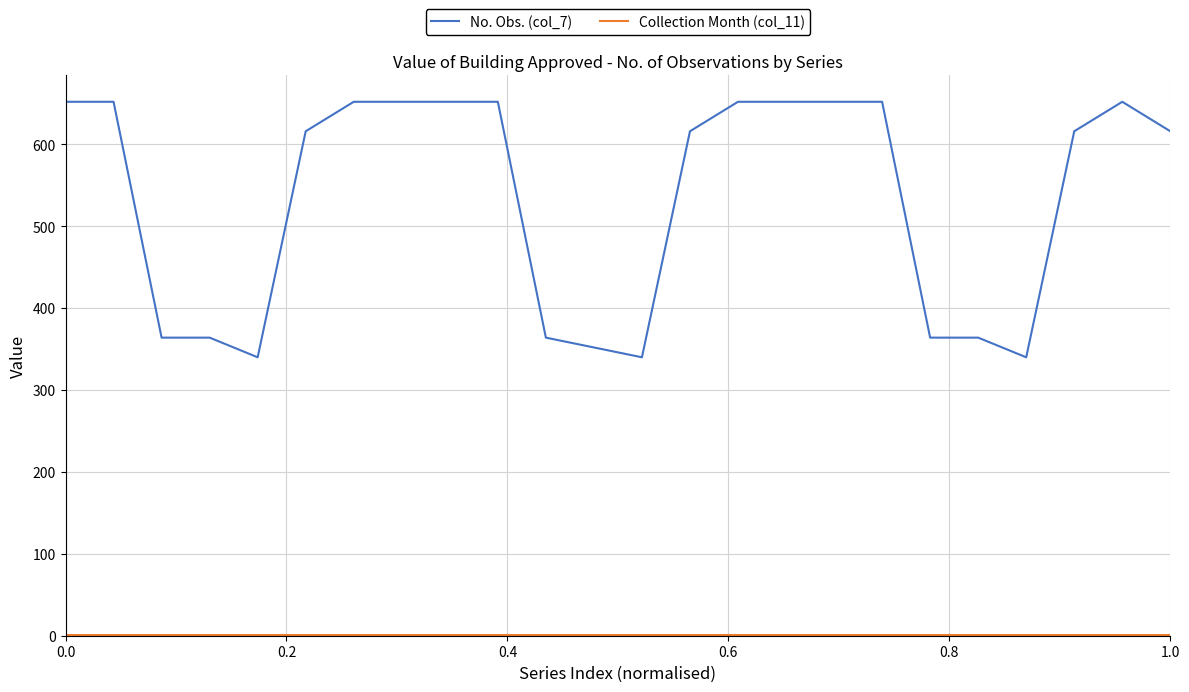

How many distinct data groups are displayed?

2